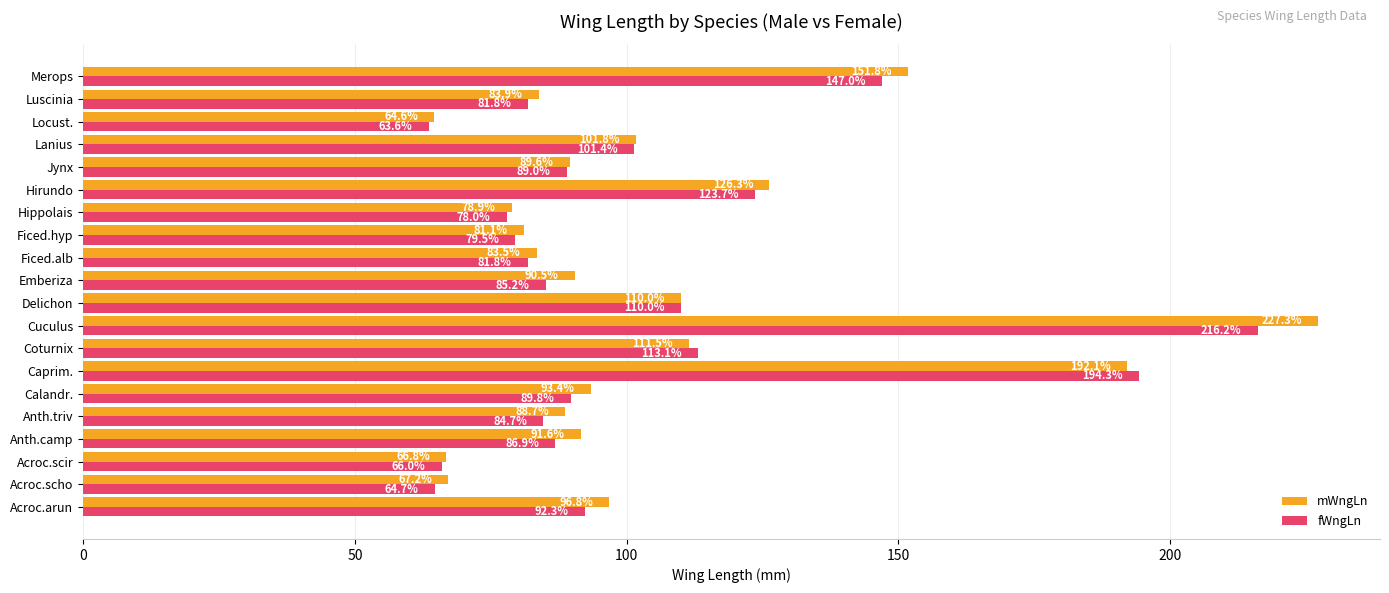

True or false: fWngLn has a value of 131.0 at Anth.triv.

False